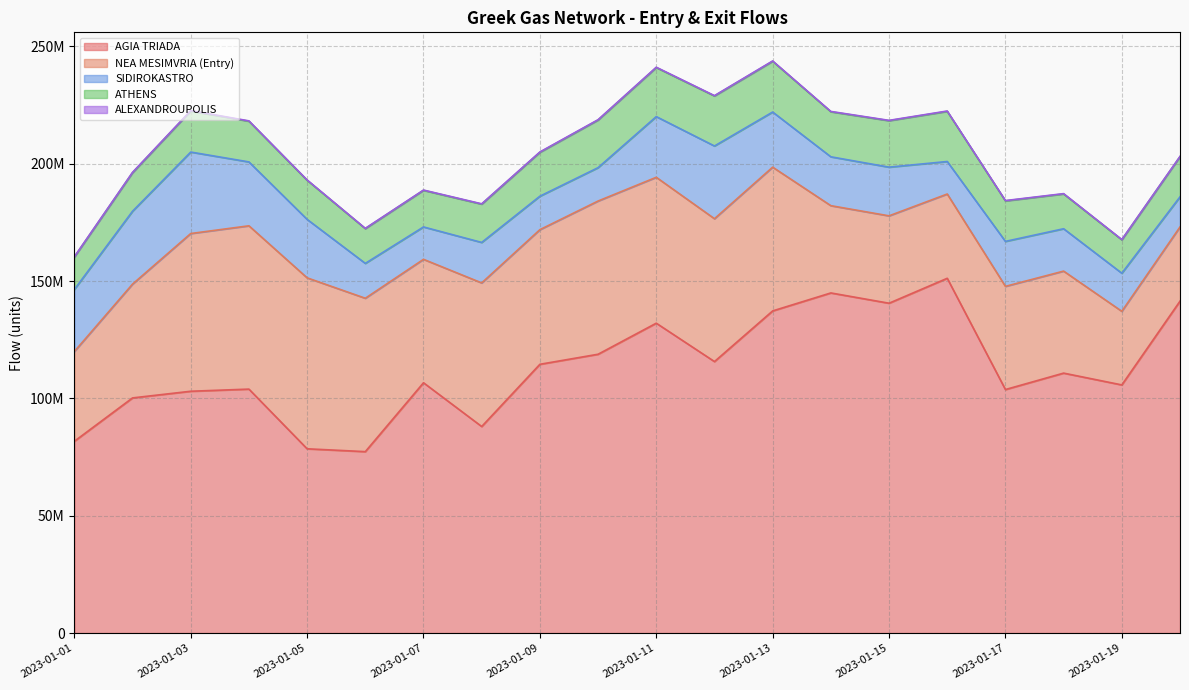

At which category does ATHENS reach its first local peak?

2023-01-03